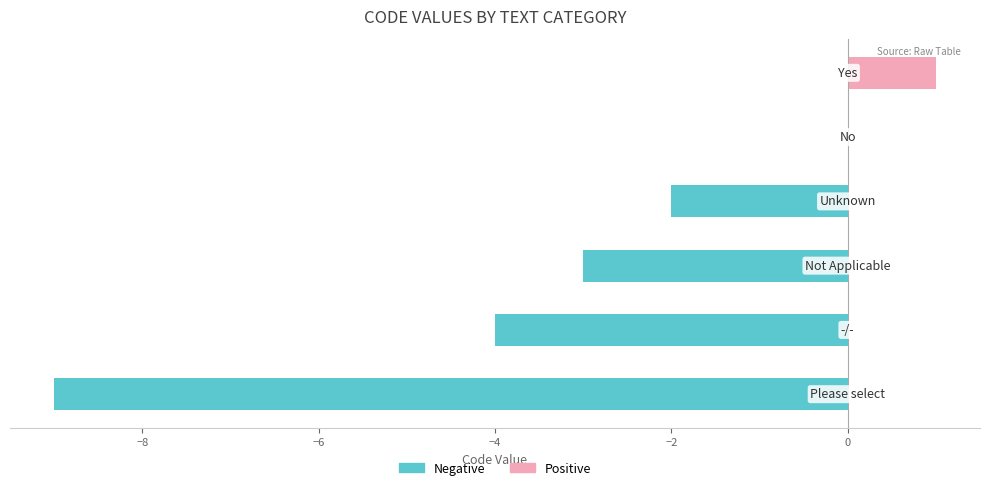

Which series changed the most between −2 and 0?

Positive